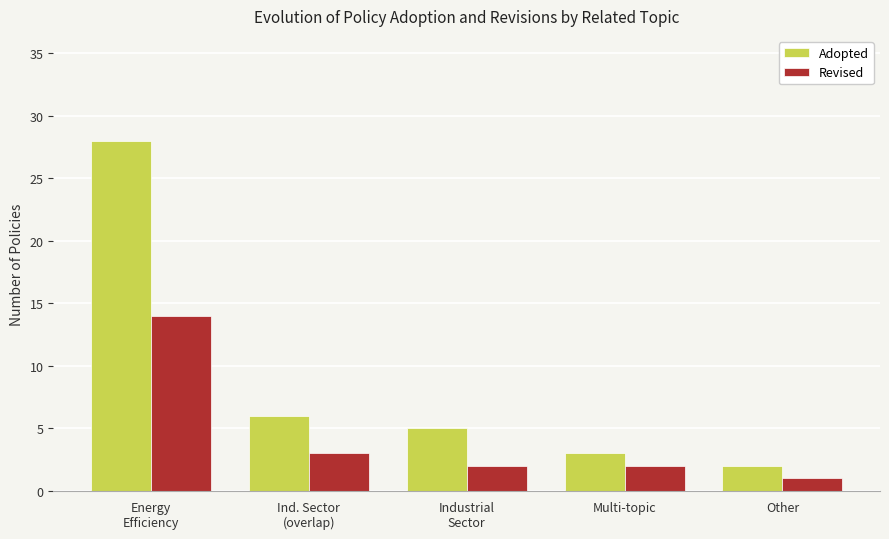

At which label does Adopted first exceed 5?

Energy
Efficiency